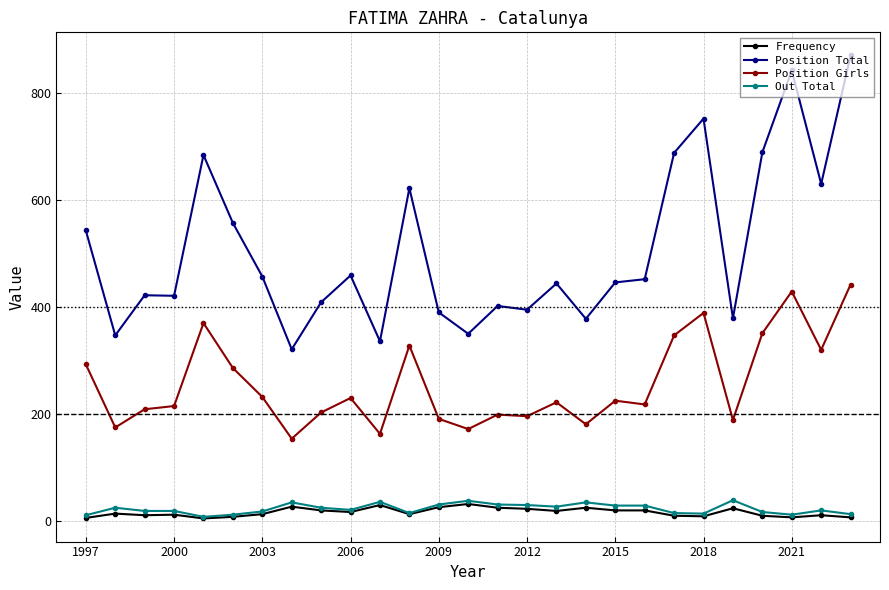

What is the highest value of the Frequency series?

32